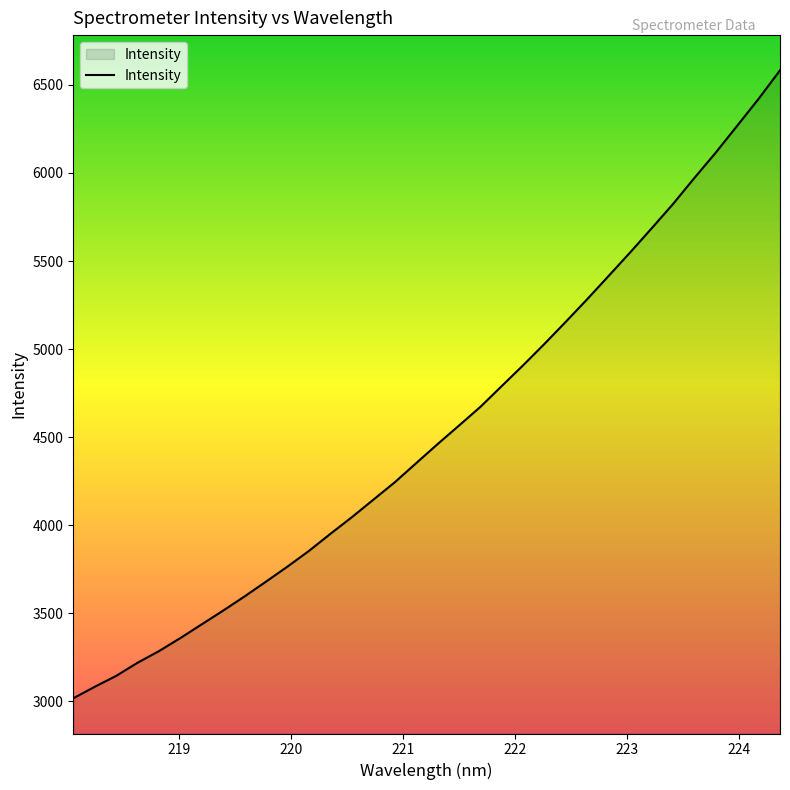

What is the maximum value shown in the chart?

6582.9